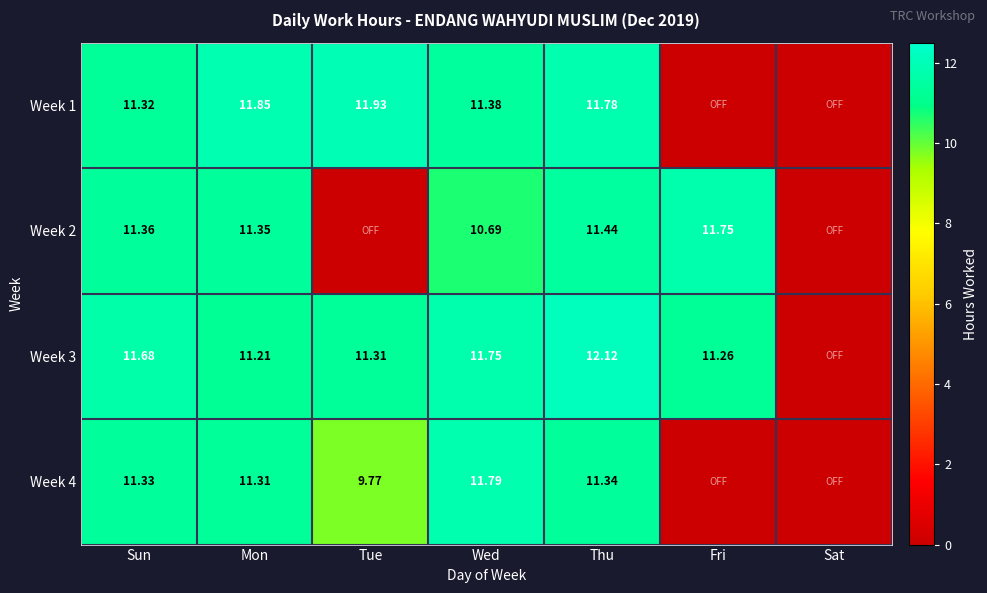

Is the value of Week 3 at Thu greater than the value of Week 1 at Mon?

Yes